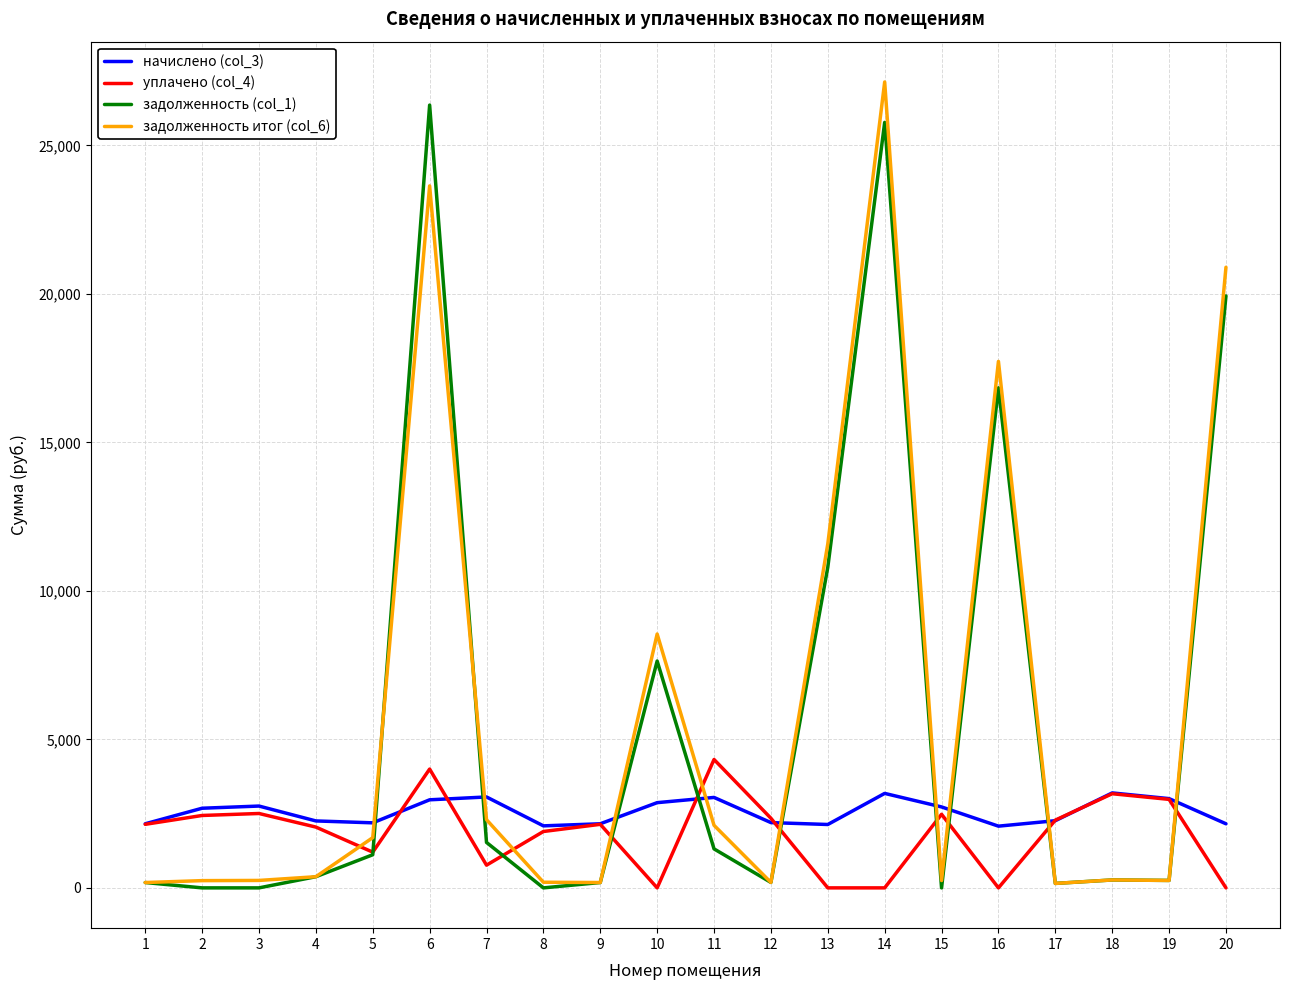

How many lines are shown in the chart?

4